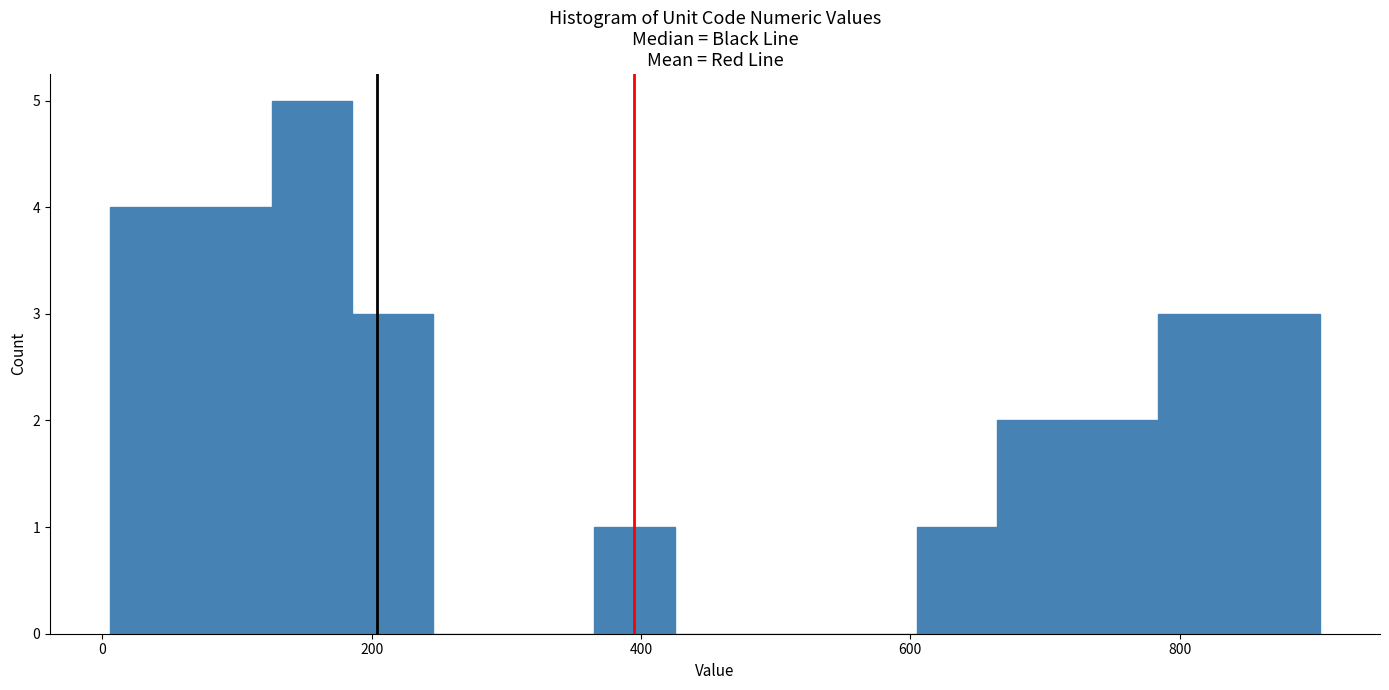

Read against the x-axis, roughly where is the centre of the tallest bar?

160